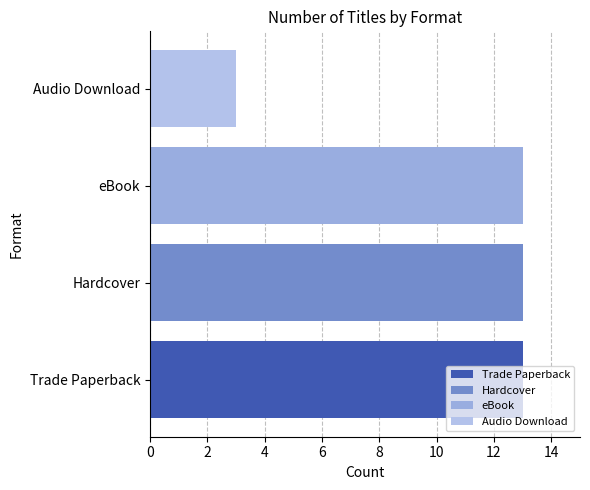

Is it true that the value at Hardcover is 6?

False